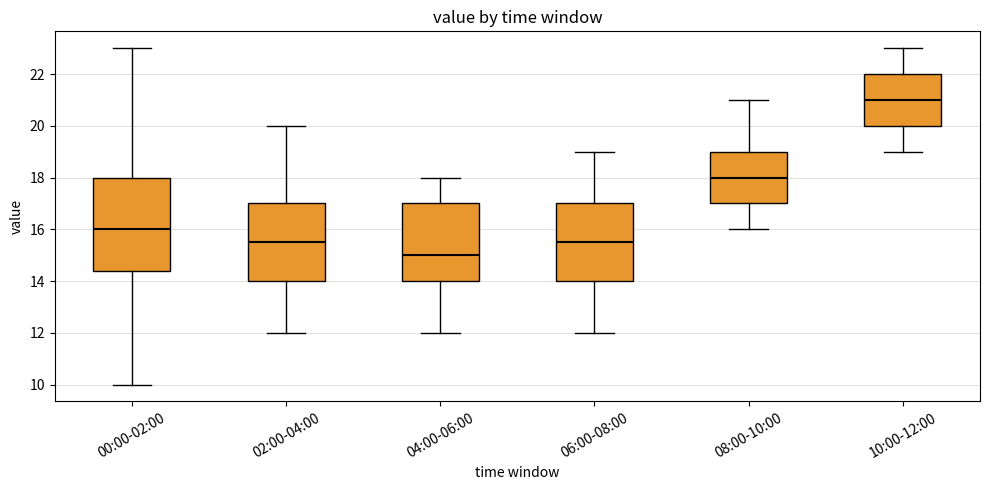

Where does the upper whisker of the box for 00:00-02:00 end on the y-axis? The values are not printed on the chart, so give them approximately, as read against the axis.

23.0